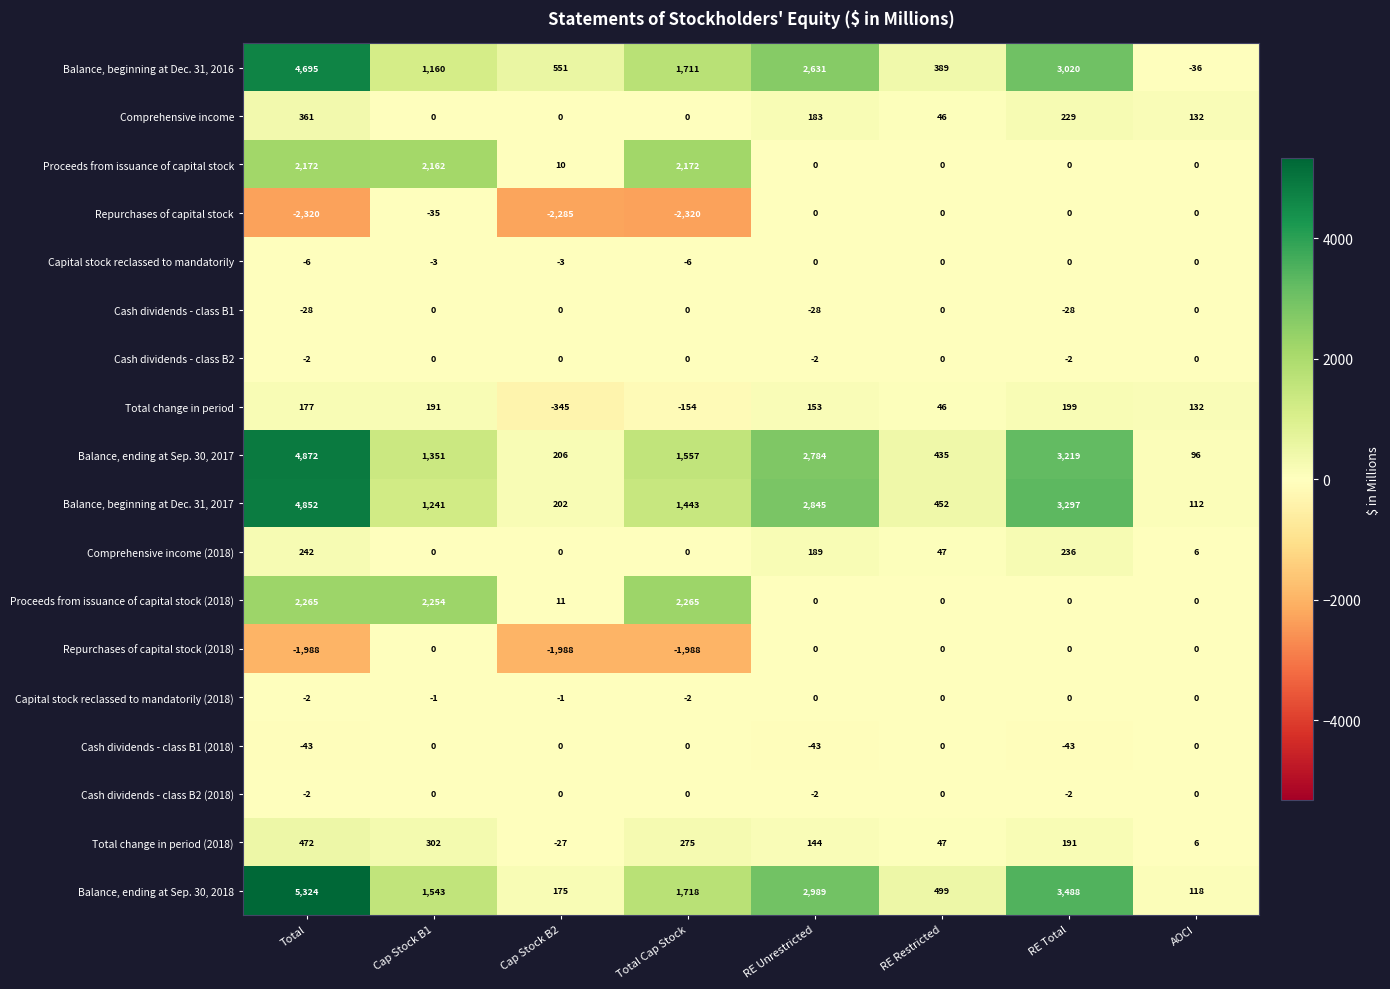

Is it true that Comprehensive income (2018) equals -128 at Cap Stock B1?

False